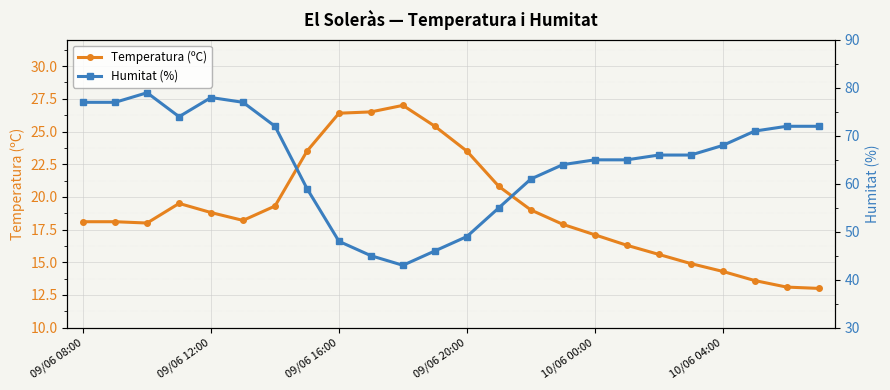

Rank the series by their average value, from highest to lowest.

Humitat (%), Temperatura (ºC)